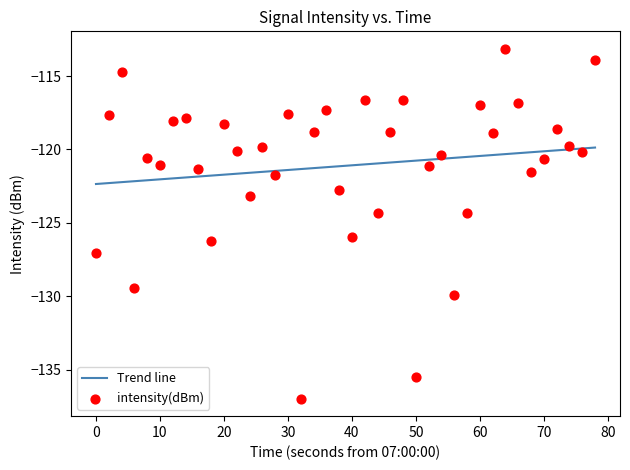

Which series has the widest spread of Y values?

intensity(dBm)